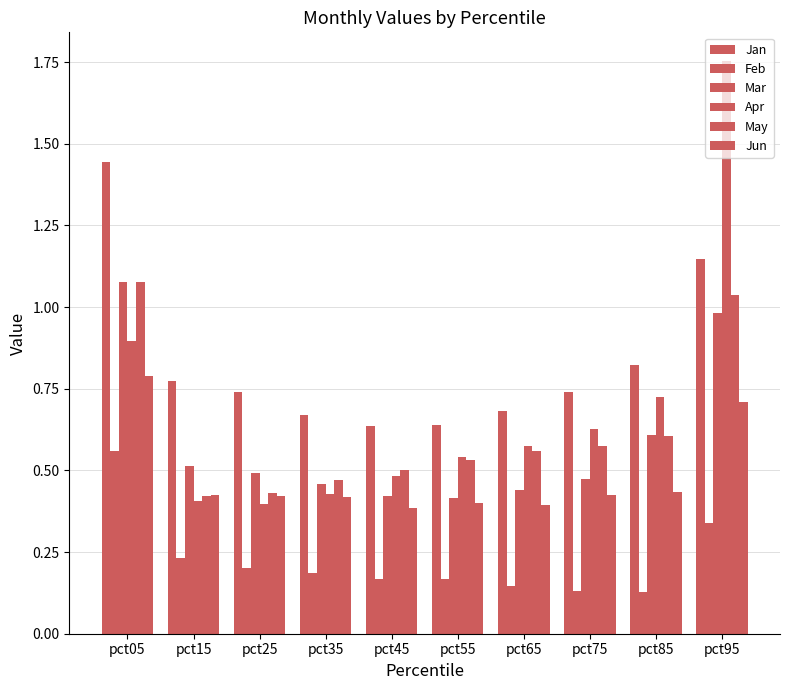

Reading left to right, extract all data points from this chart.

Jan: 1.4	0.8	0.7	0.7	0.6	0.6	0.7	0.7	0.8	1.1
Feb: 0.6	0.2	0.2	0.2	0.2	0.2	0.1	0.1	0.1	0.3
Mar: 1.1	0.5	0.5	0.5	0.4	0.4	0.4	0.5	0.6	1.0
Apr: 0.9	0.4	0.4	0.4	0.5	0.5	0.6	0.6	0.7	1.8
May: 1.1	0.4	0.4	0.5	0.5	0.5	0.6	0.6	0.6	1.0
Jun: 0.8	0.4	0.4	0.4	0.4	0.4	0.4	0.4	0.4	0.7